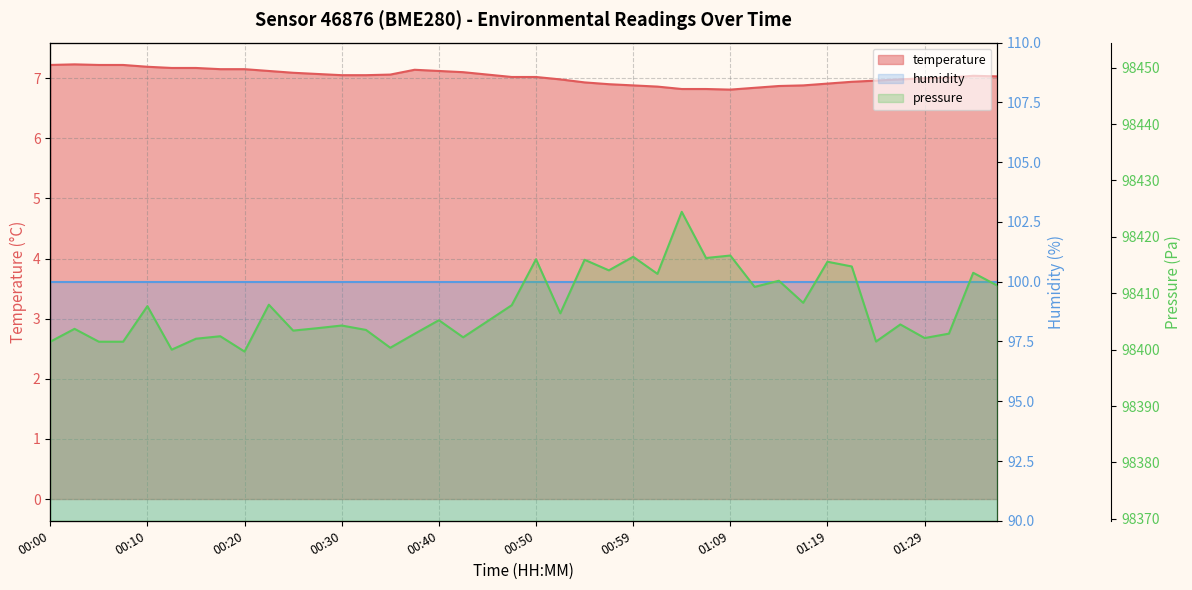

What is the label of the 20th point from the right?

00:50